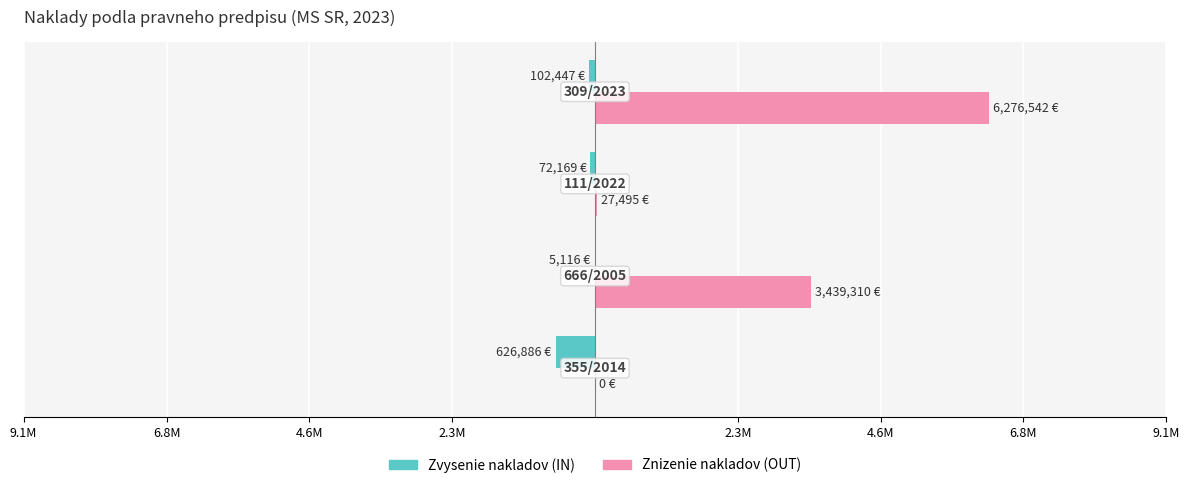

What are all the series names shown in the legend?

Zvysenie nakladov (IN), Znizenie nakladov (OUT)